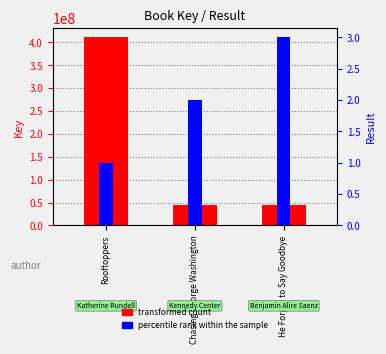

What is the minimum value shown in the chart?

1